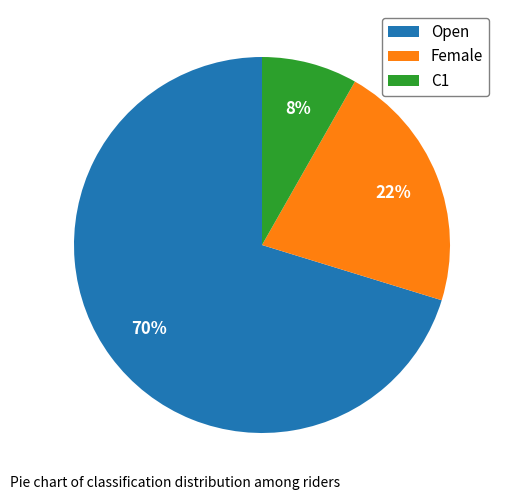

How many slices are in this pie chart?

3